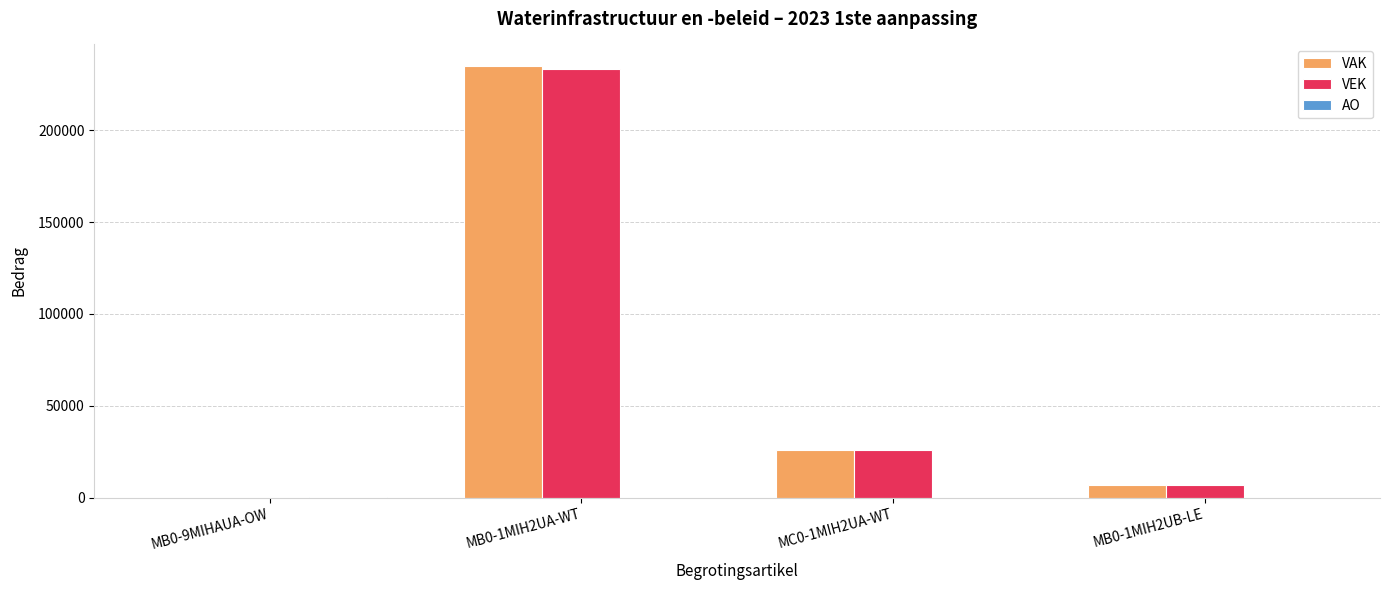

True or false: VAK has a value of 353238 at MB0-1MIH2UA-WT.

False